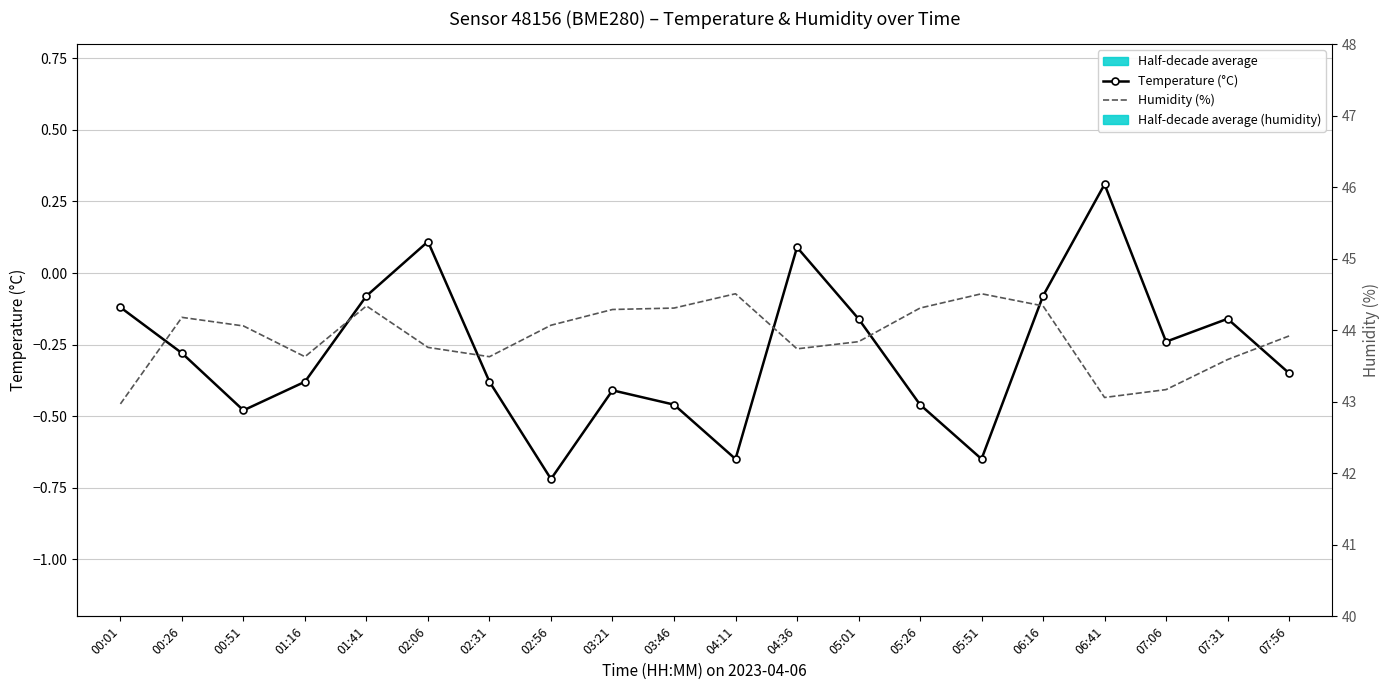

The value of Temperature (°C) at 02:31 is -0.2. True or false?

False